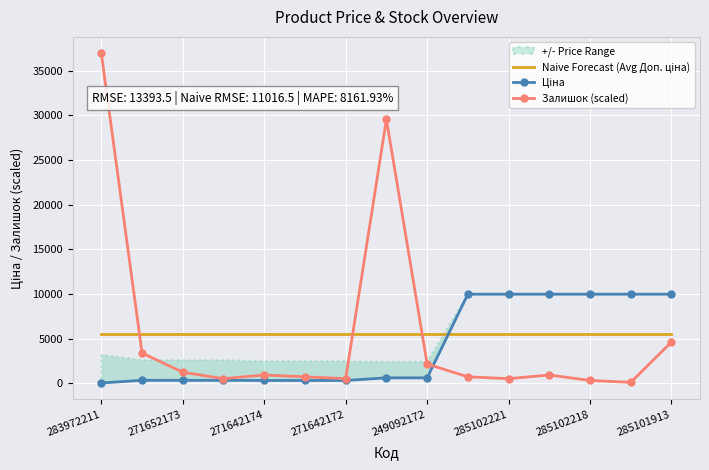

True or false: Залишок (scaled) has a value of 2204.9 at 285101913.

False